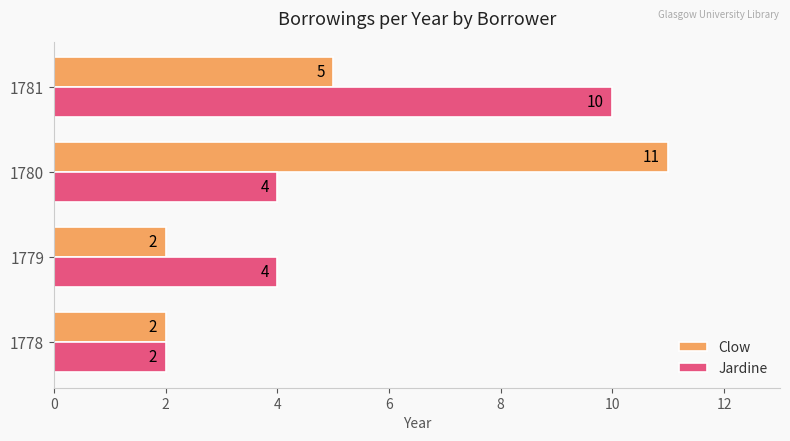

The Clow series shows 17 at 1780. True or false?

False